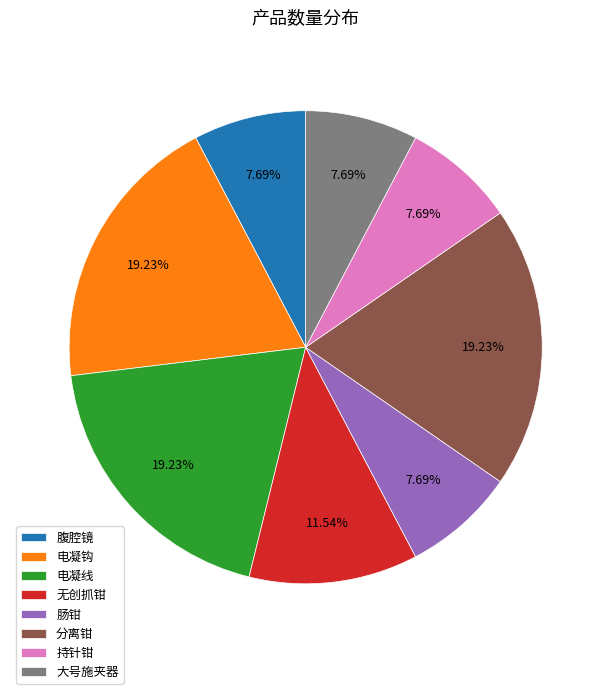

True or false: 肠钳 accounts for 8% of the total.

True